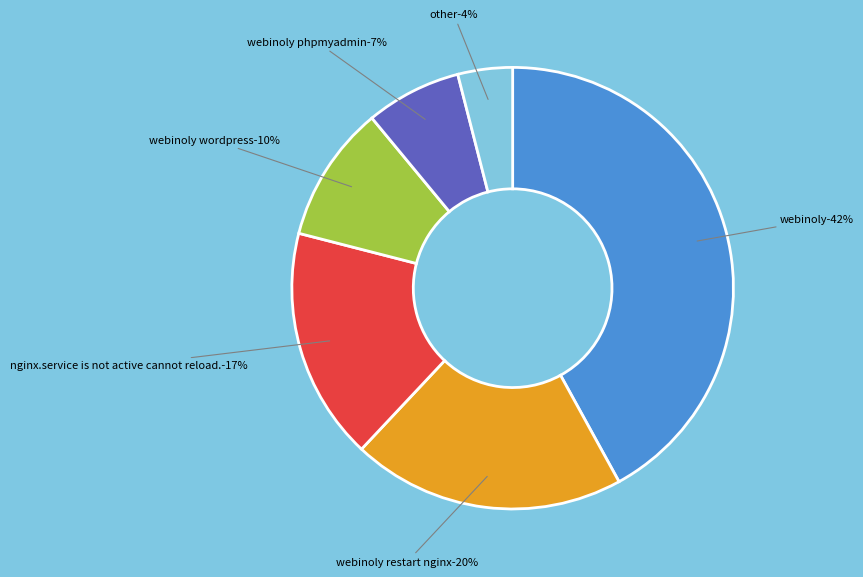

How many segments does this pie chart have?

6